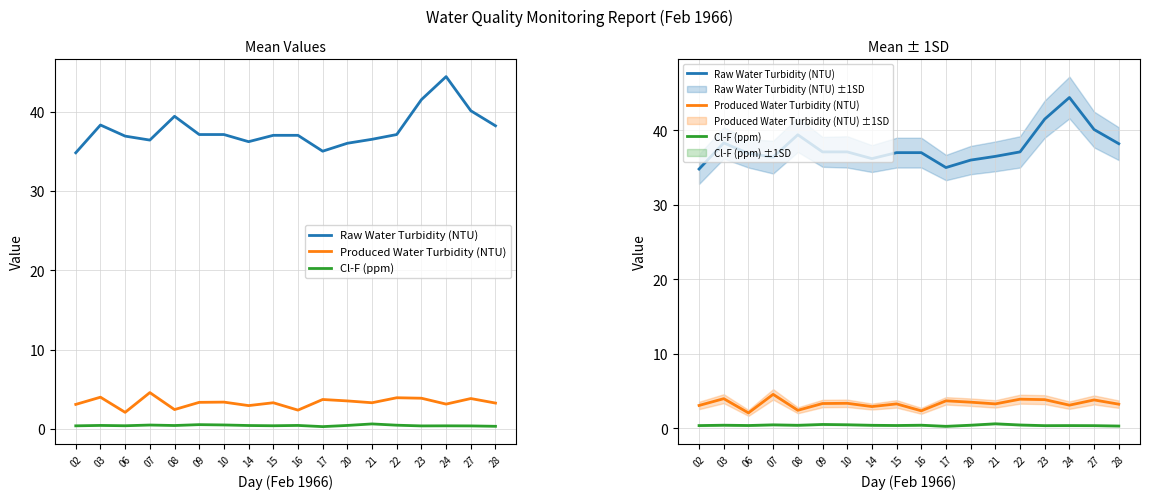

True or false: Raw Water Turbidity (NTU) has more than 0 points higher than both neighbors.

True